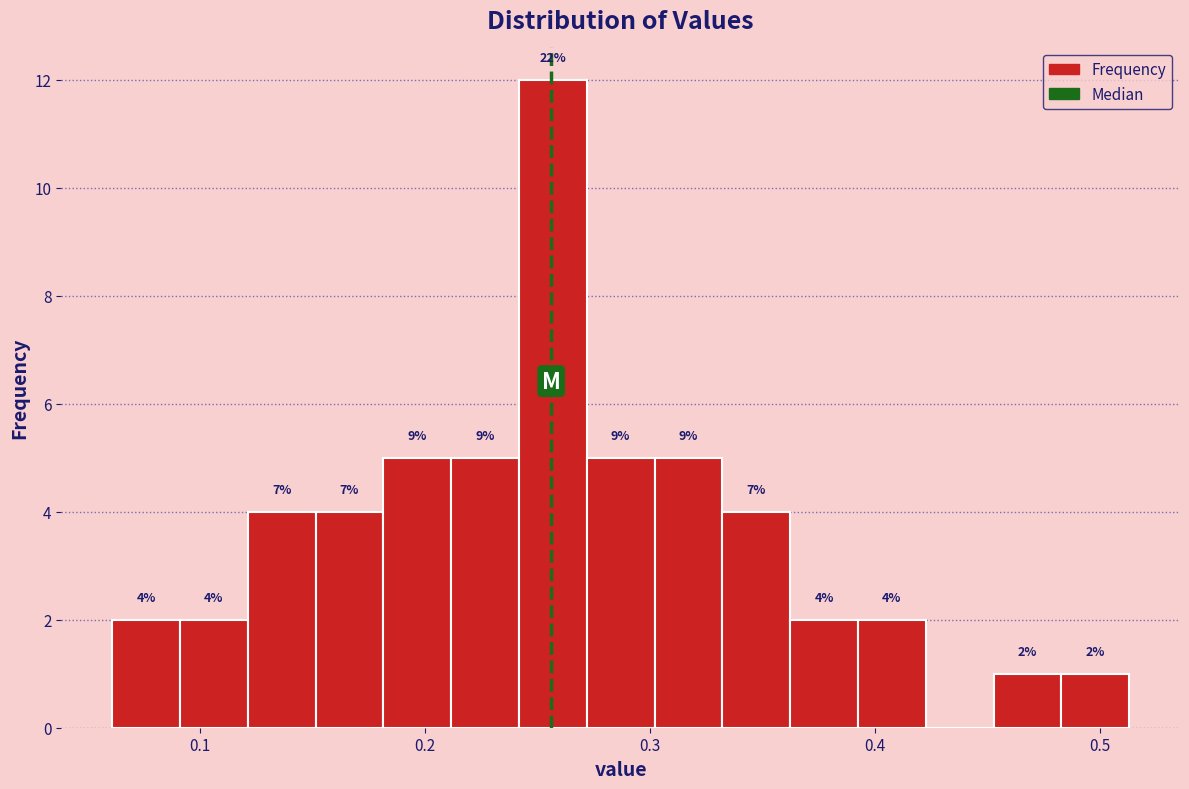

Around what value on the x-axis is the tallest bar? Give the approximate position of its centre, as read against the axis.

0.26